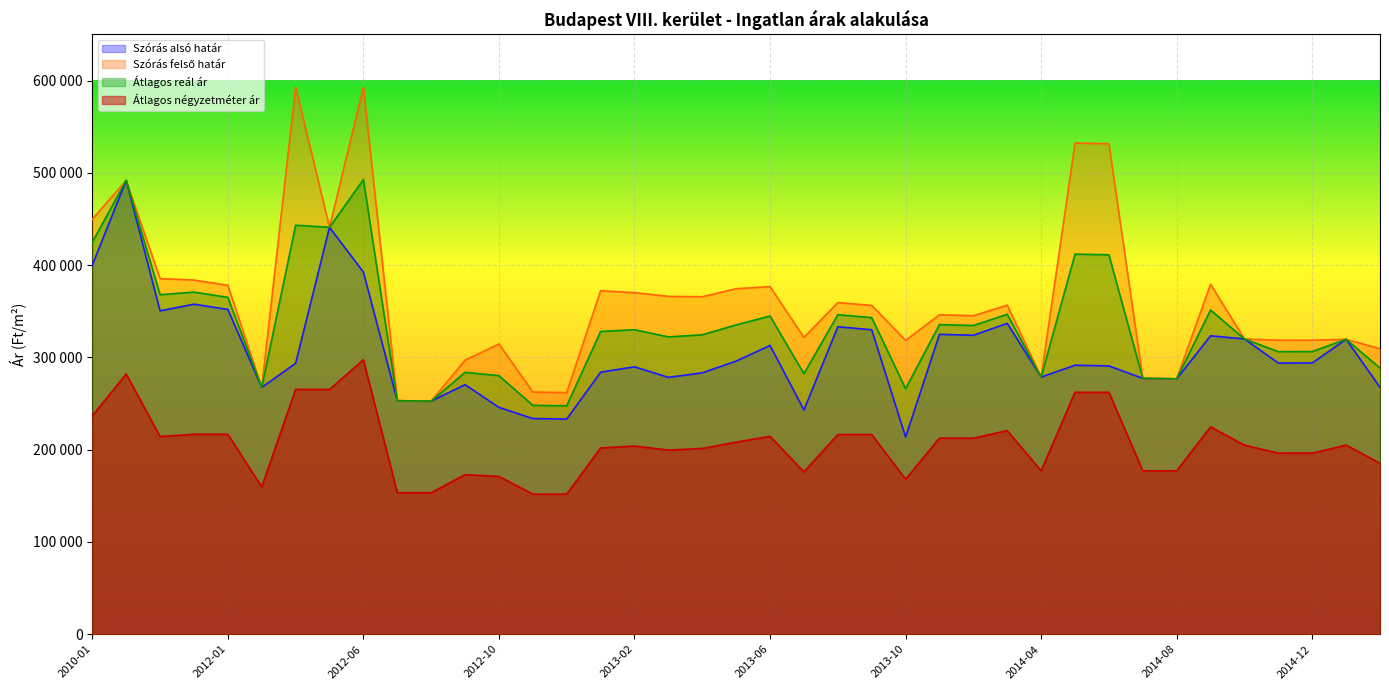

What is the total value across all series at 2012-02?

961938